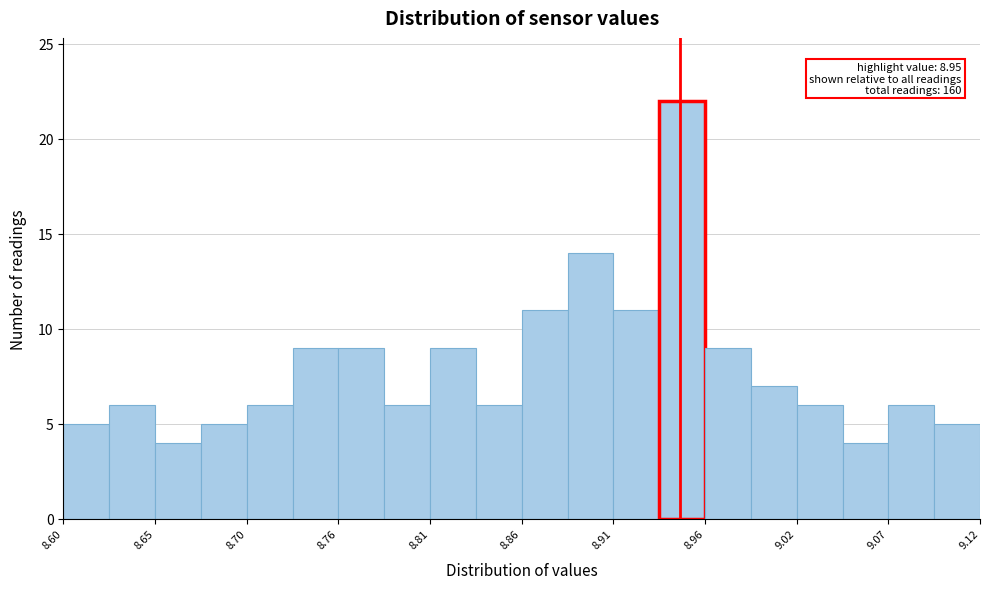

Around what value on the x-axis is the tallest bar? Give the approximate position of its centre, as read against the axis.

8.95